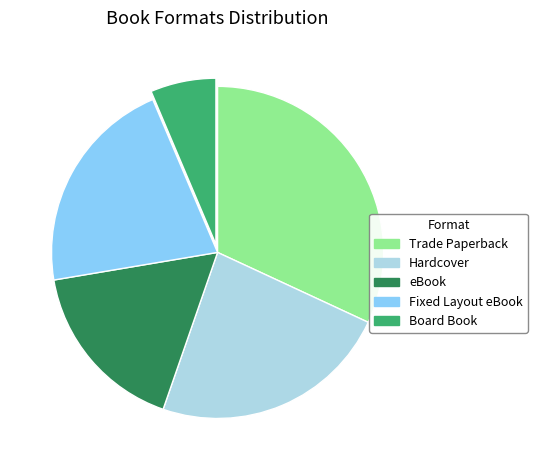

Between eBook and Hardcover, which is larger?

Hardcover